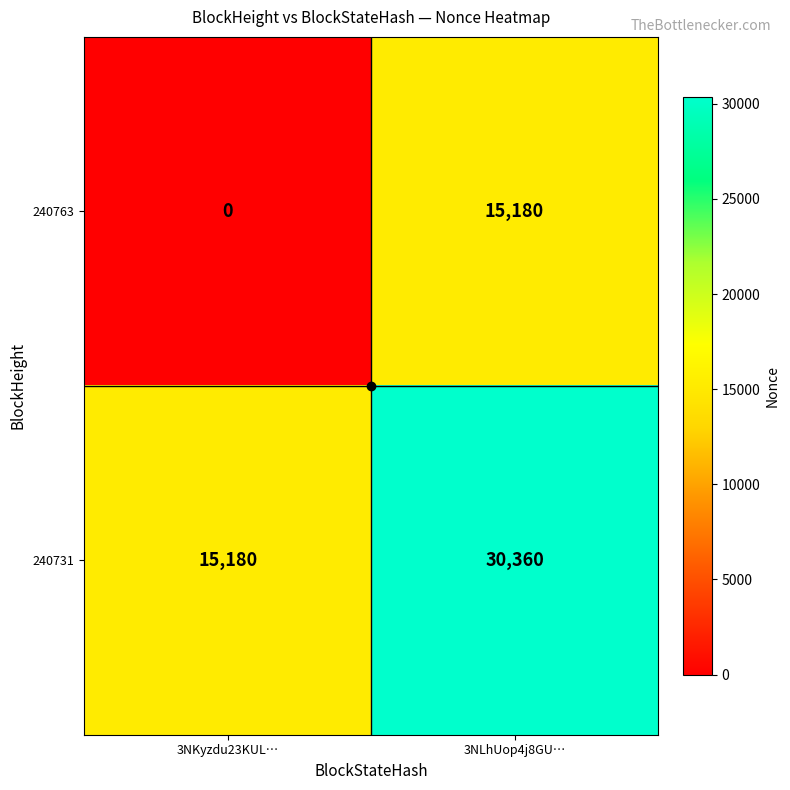

True or false: 240731 has a value of 15180 at 3NKyzdu23KUL….

True